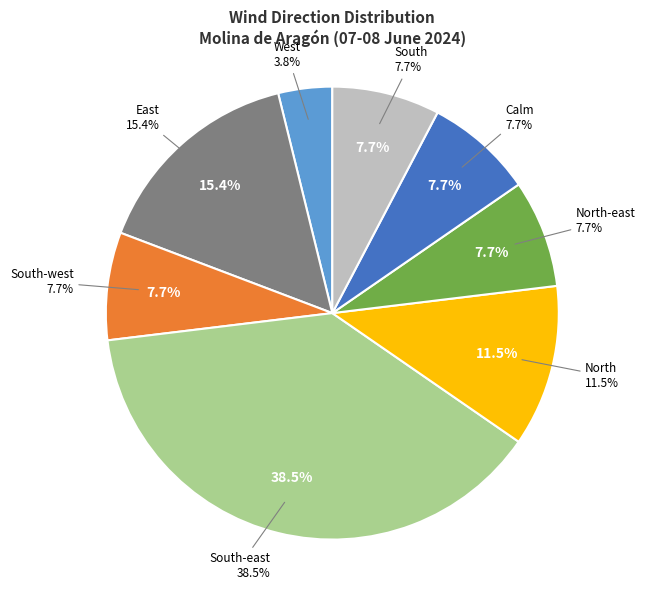

To the nearest percent, what is the difference between the North-east and East slice percentages?

8%